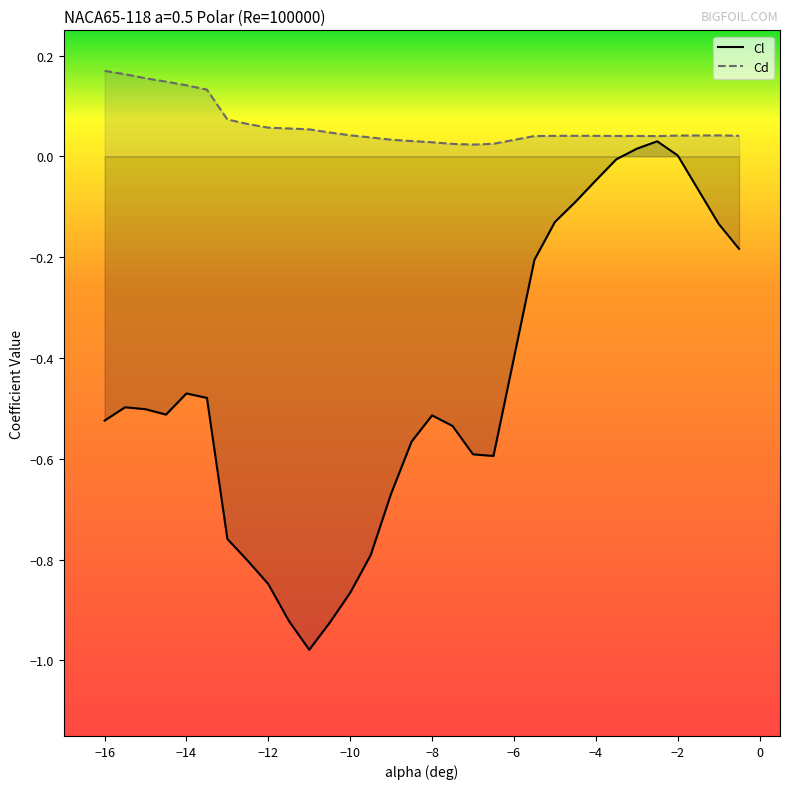

Which category has the highest value across all series?

-16